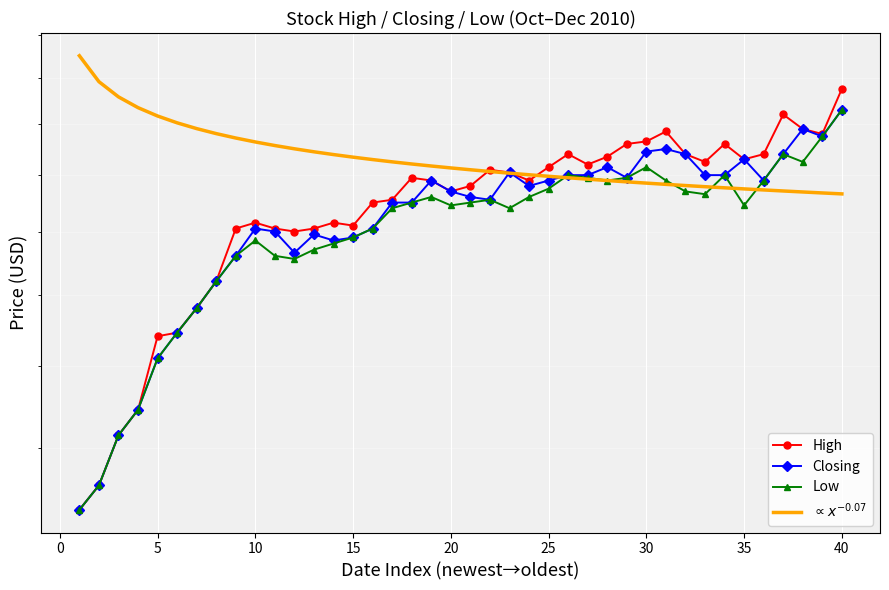

True or false: Low and Closing cross at least once.

False